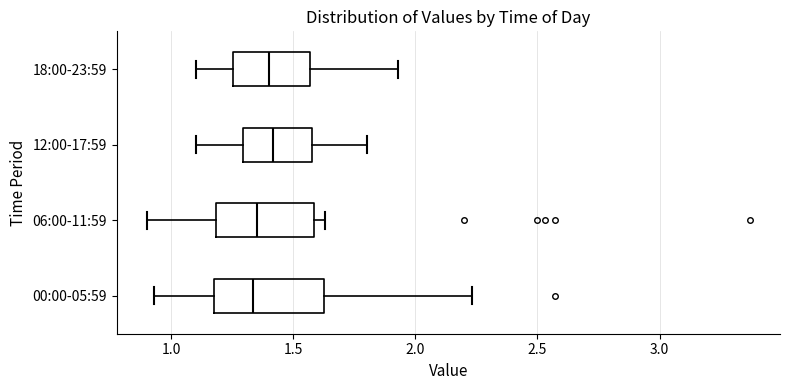

Reading bottom to top, read every box against the x-axis: the position of its median line, the range the box covers, and the ends of its whiskers. The values are not printed on the chart, so give them approximately, as read against the axis.

00:00-05:59: median 1.35, box 1.20 to 1.65, whiskers 0.95 to 2.25
06:00-11:59: median 1.35, box 1.20 to 1.60, whiskers 0.90 to 1.65
12:00-17:59: median 1.40, box 1.30 to 1.60, whiskers 1.10 to 1.80
18:00-23:59: median 1.40, box 1.25 to 1.55, whiskers 1.10 to 1.95